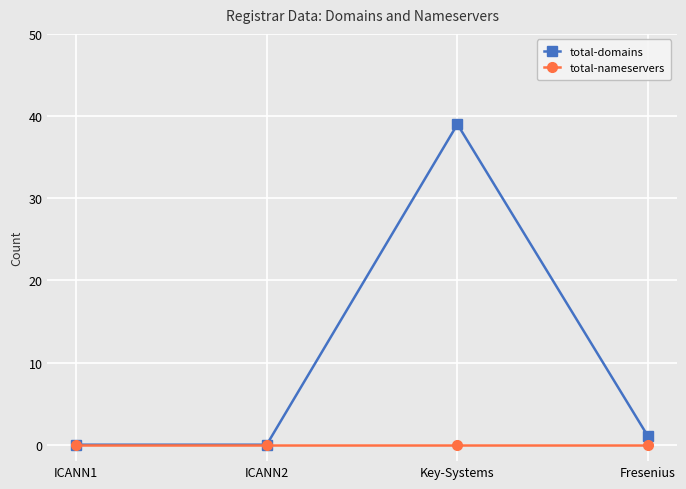

Count the number of categories in the chart.

4